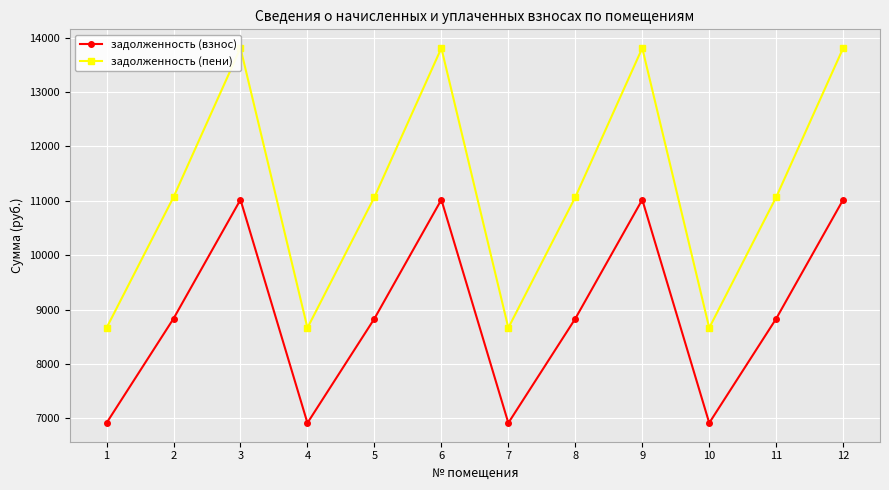

At 9, list the series in order from smallest to largest.

задолженность (взнос), задолженность (пени)